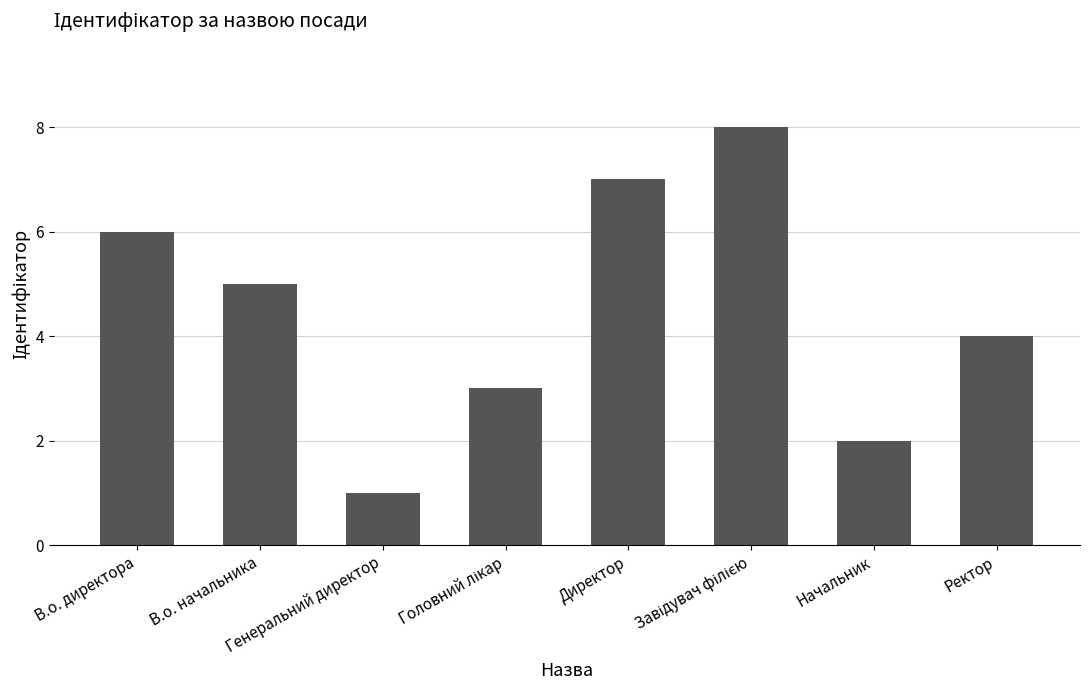

What is the minimum value shown in the chart?

1